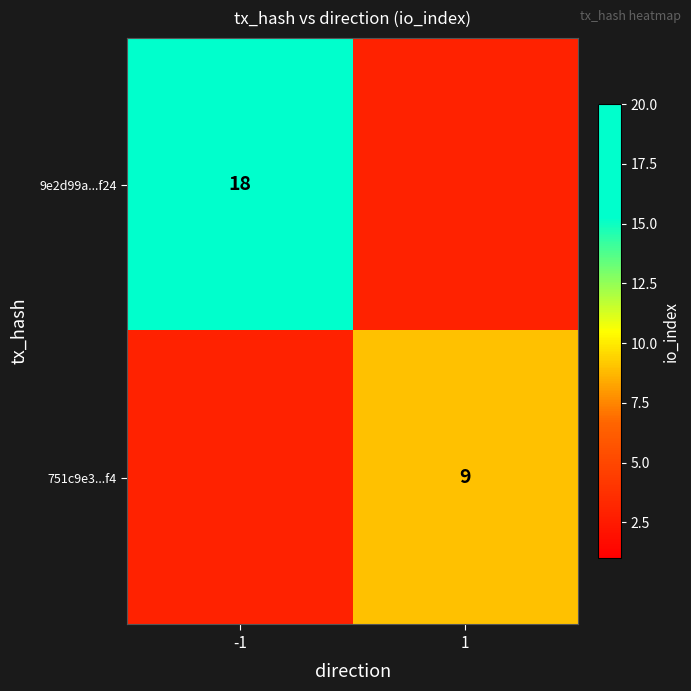

At which category is the sum across all series the highest?

-1